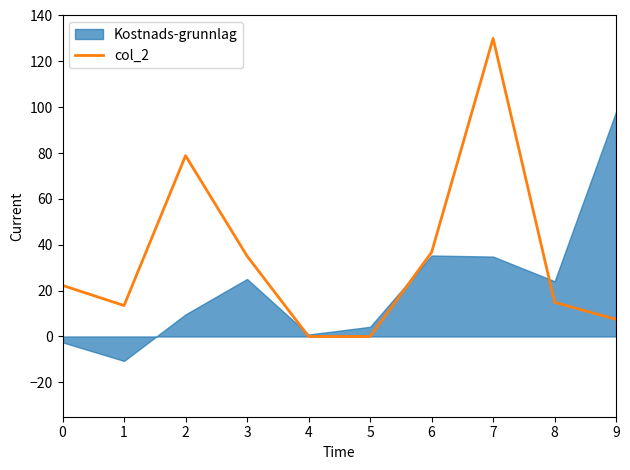

What is the maximum value for col_2?

130.0